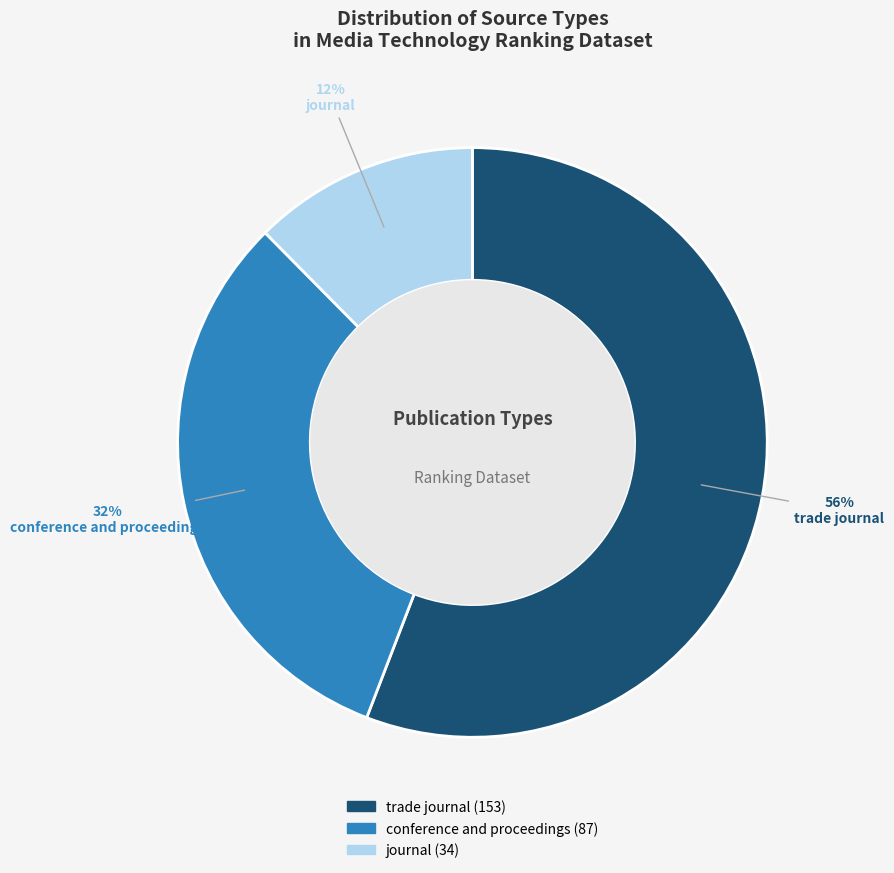

To the nearest percent, what is the combined percentage of conference and proceedings and trade journal?

88%